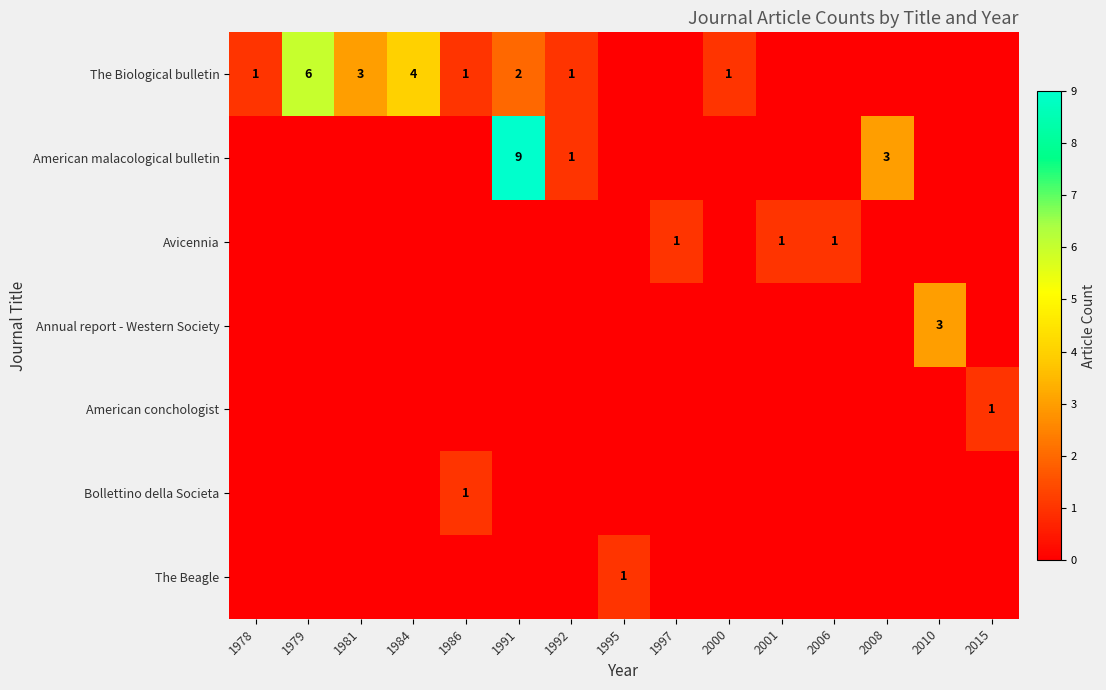

True or false: The Biological bulletin has a value of 6 at 1979.

True